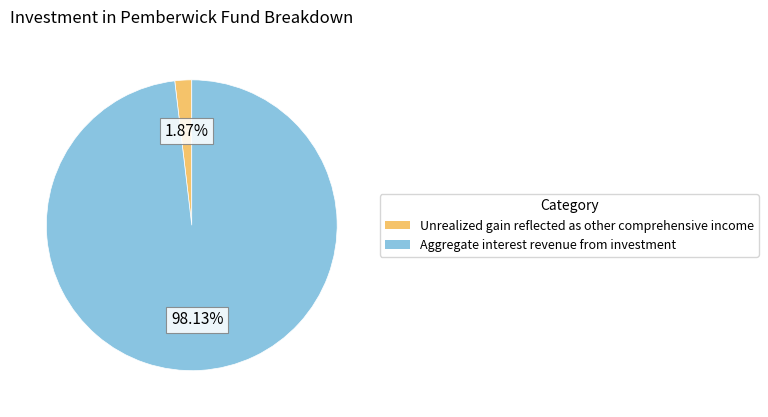

Which category has the biggest portion of the pie?

Aggregate interest revenue from investment